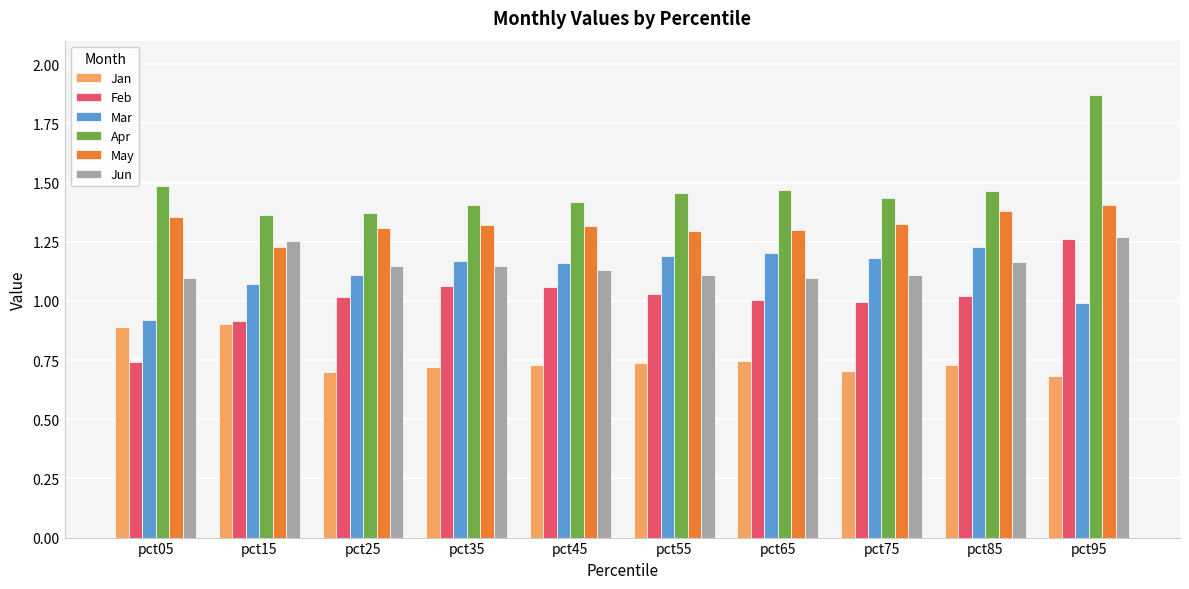

What is the difference between the maximum and second lowest values in the Feb series?

0.3